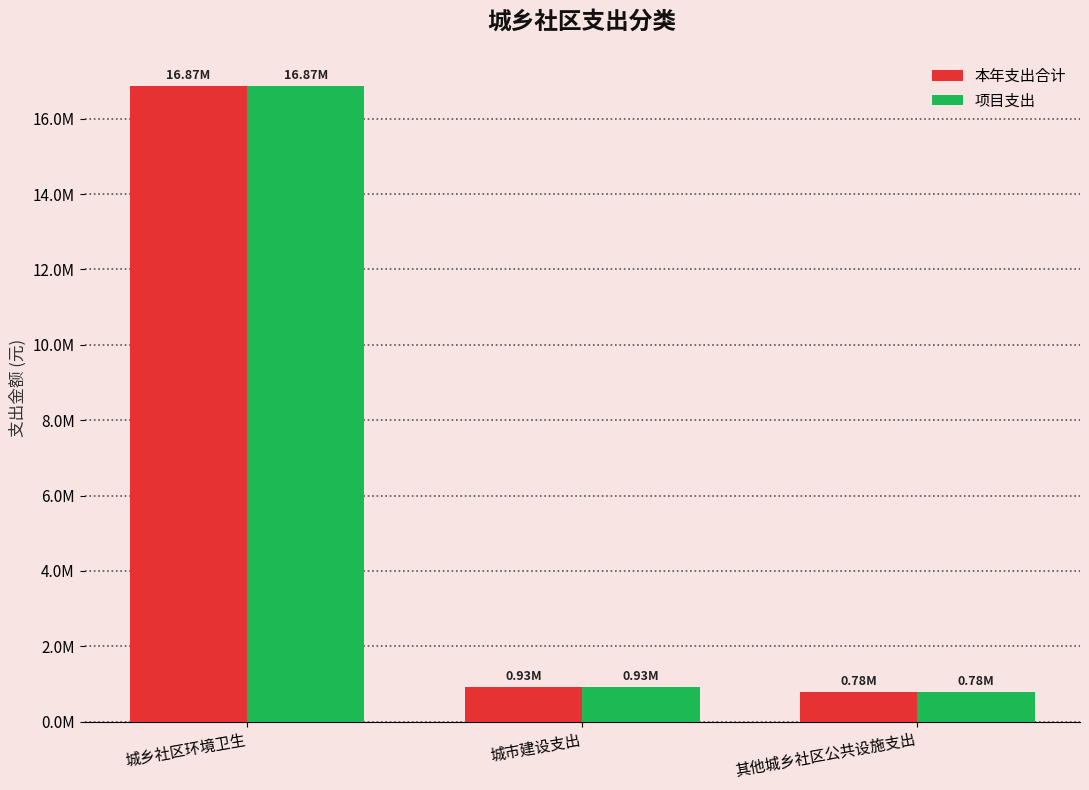

What are all the series names shown in the legend?

本年支出合计, 项目支出